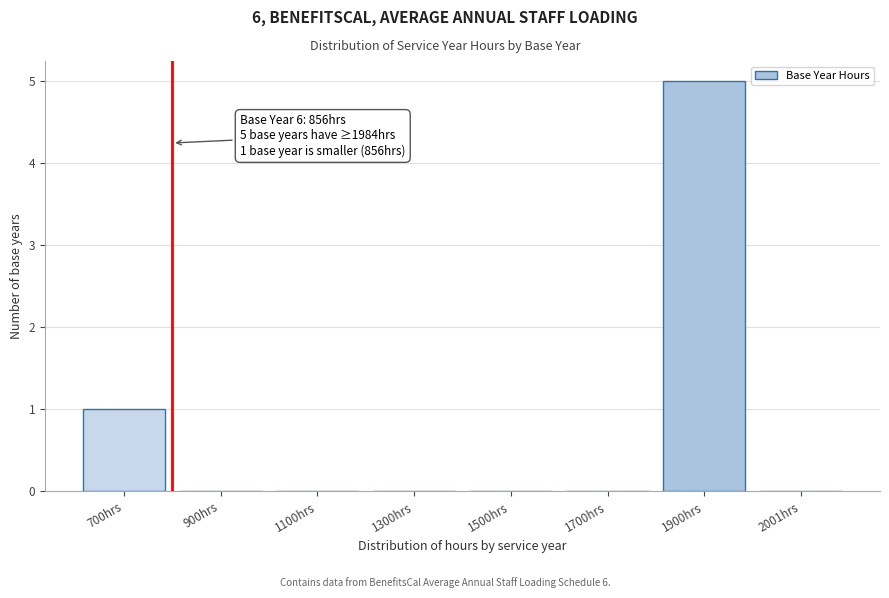

Reading right to left, list all the values displayed in this chart.

2001hrs=0	1900hrs=5	1700hrs=0	1500hrs=0	1300hrs=0	1100hrs=0	900hrs=0	700hrs=1